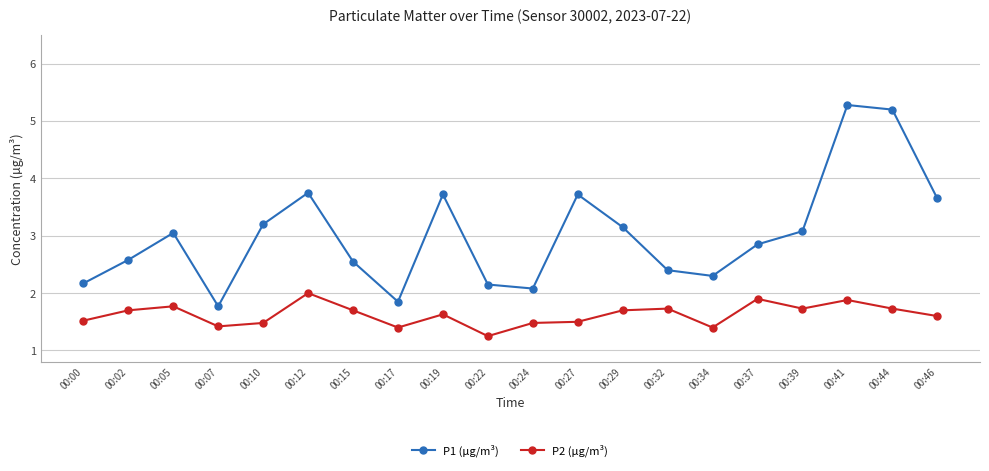

Which series has the largest total across all categories?

P1 (µg/m³)